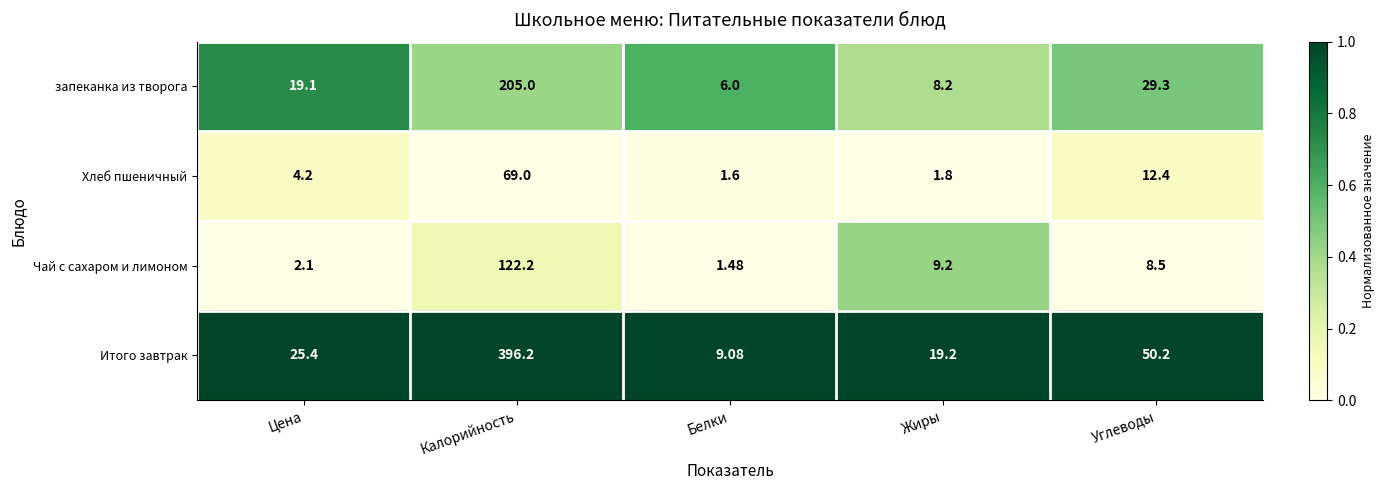

Which series has the largest range (max minus min)?

Итого завтрак